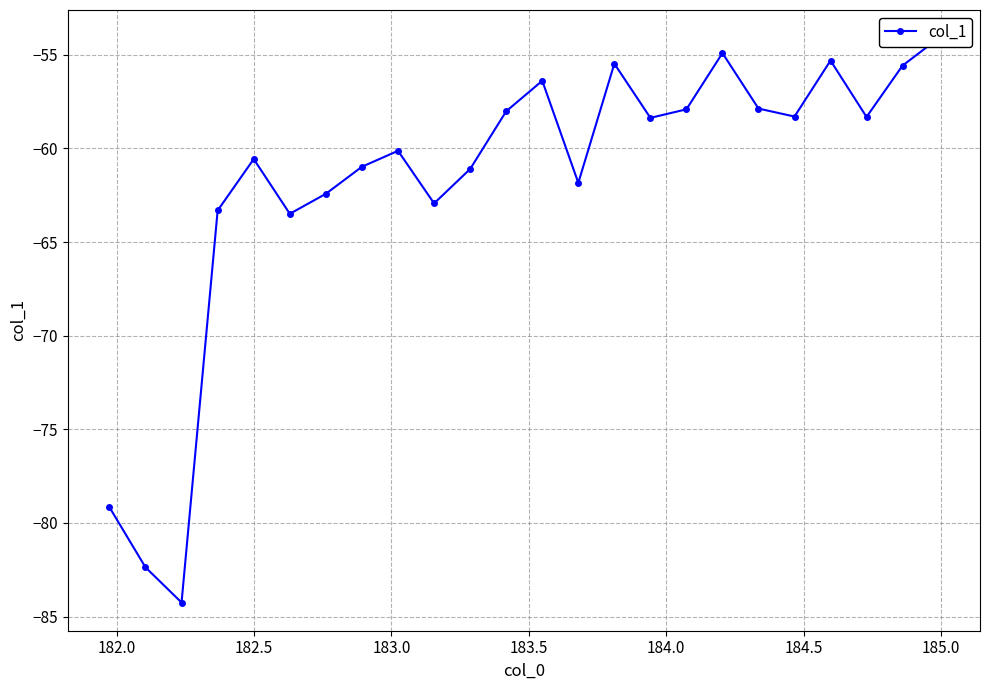

What is the average value?

-61.8